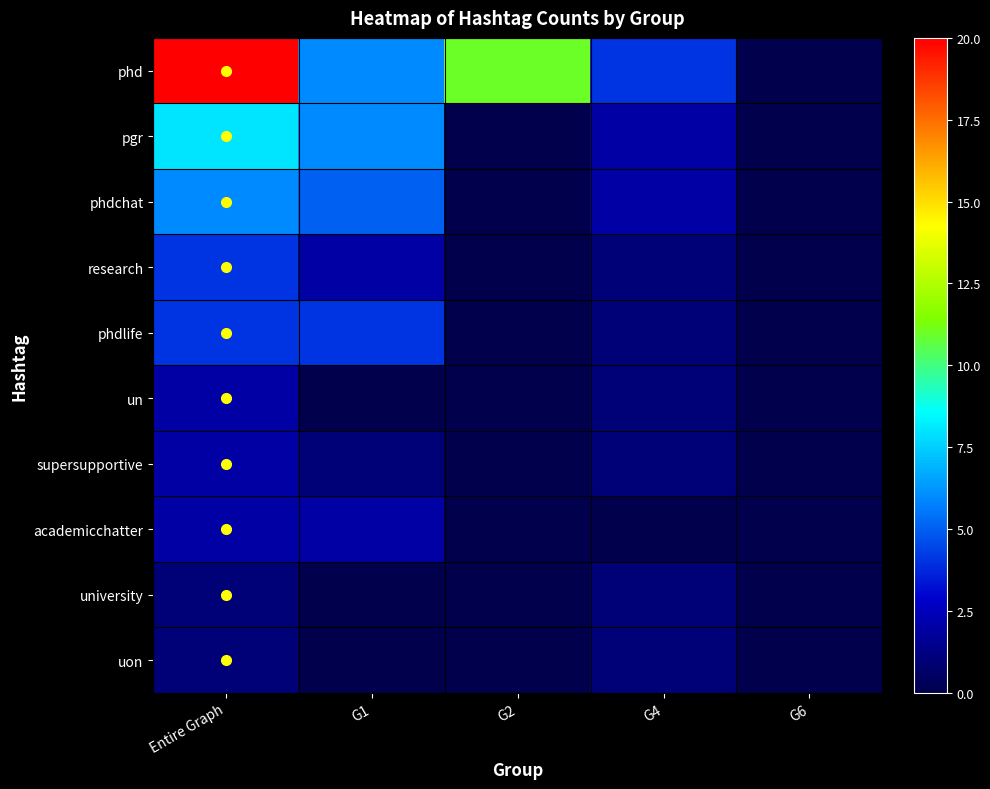

Rank the series by their maximum value, from highest to lowest.

phd, pgr, phdchat, research, phdlife, un, supersupportive, academicchatter, university, uon